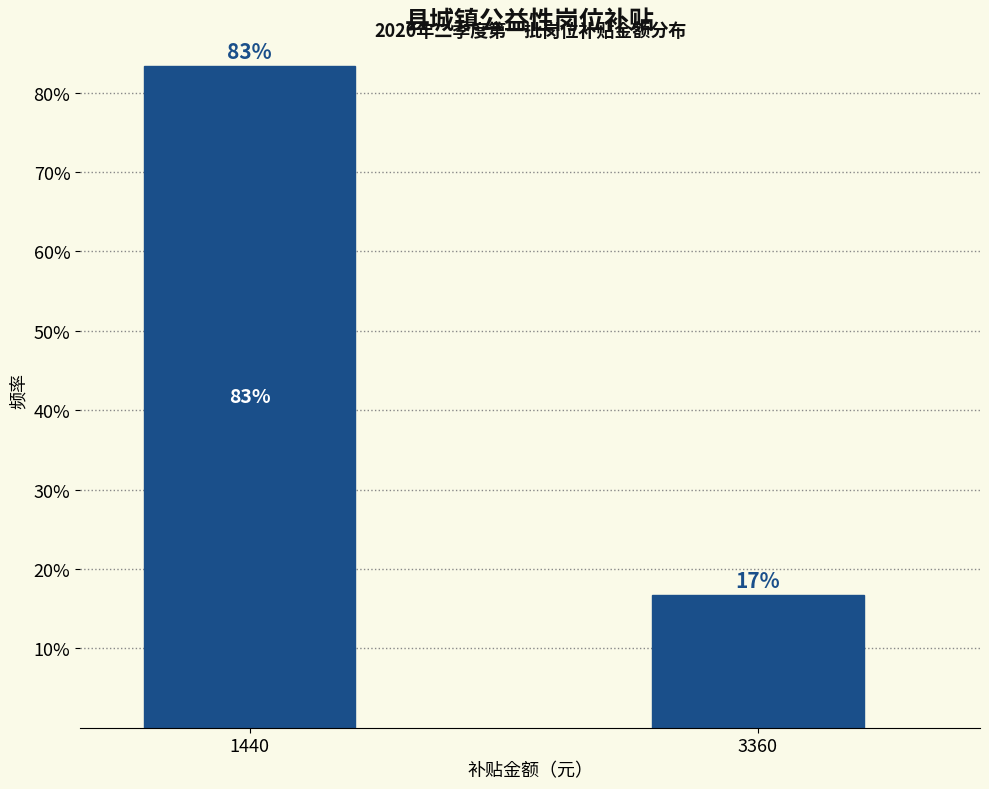

What is the average value?

50.0